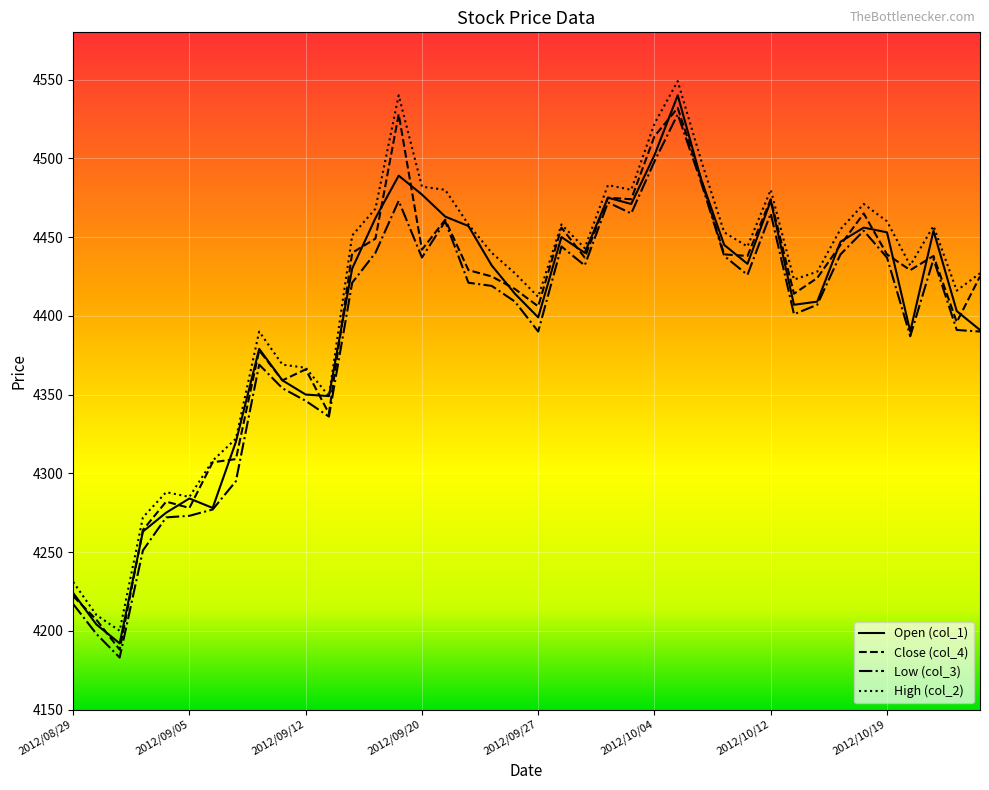

What is the maximum value for Open (col_1)?

4540